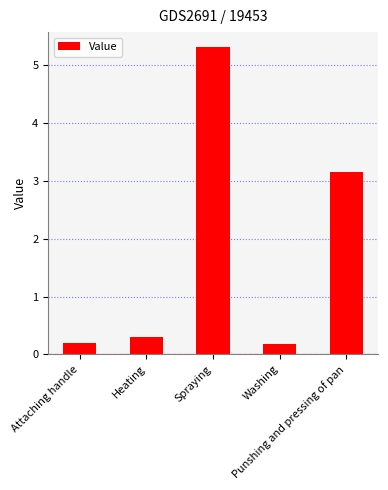

The chart shows a value of 8.2 at Spraying. True or false?

False